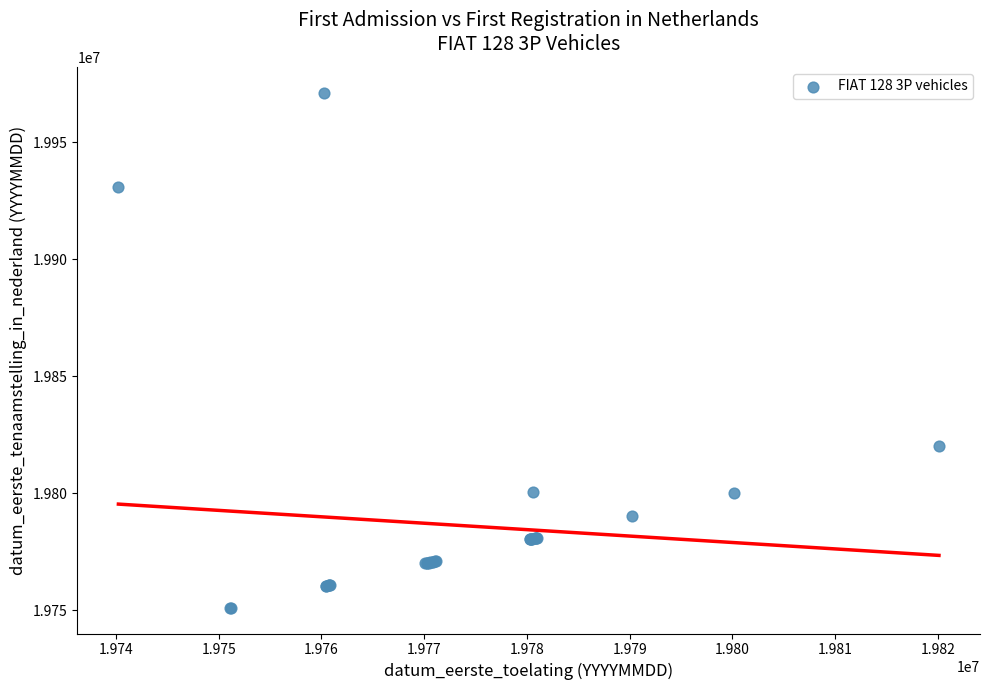

What Y value in the scatter plot is closest to 19861116?

19820115